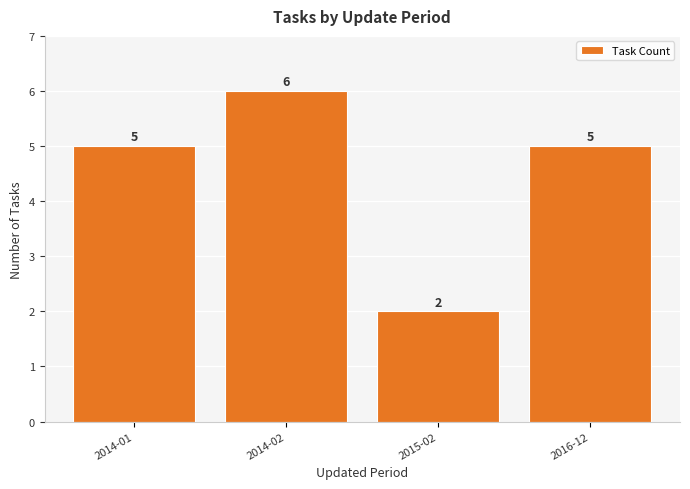

What is the difference between the values at 2016-12 and 2014-02?

1